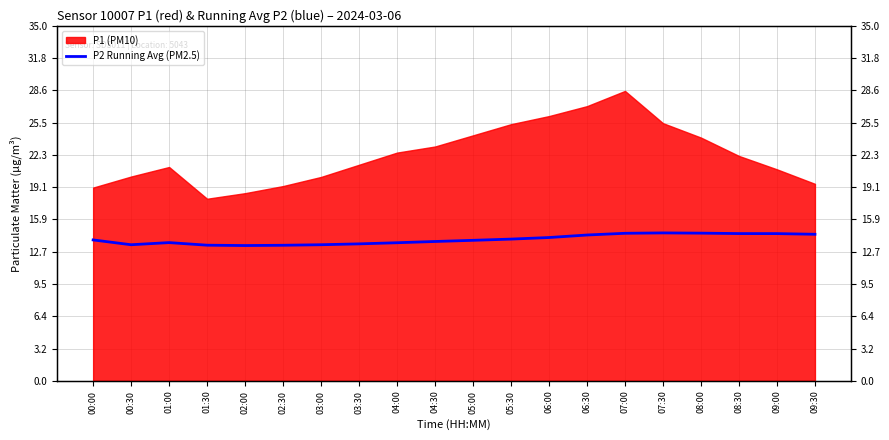

What is the label of the 12th point from the right?

04:00